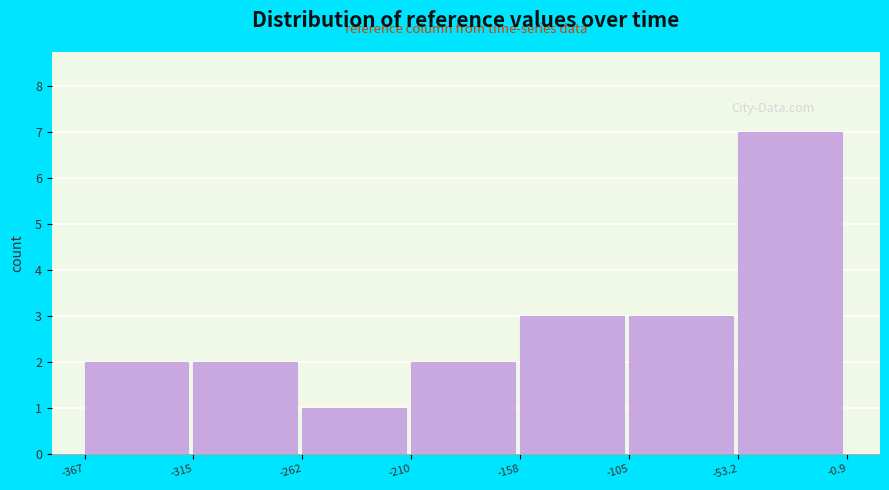

Which range on the x-axis has the tallest bar?

-53.2 to -0.9